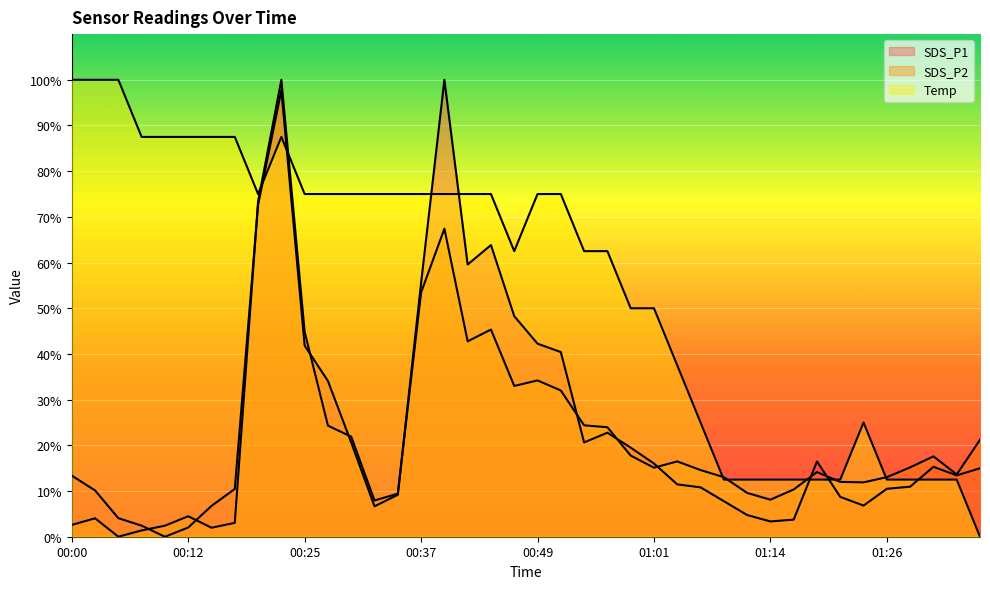

What is the highest value of the SDS_P2 series?

100.0